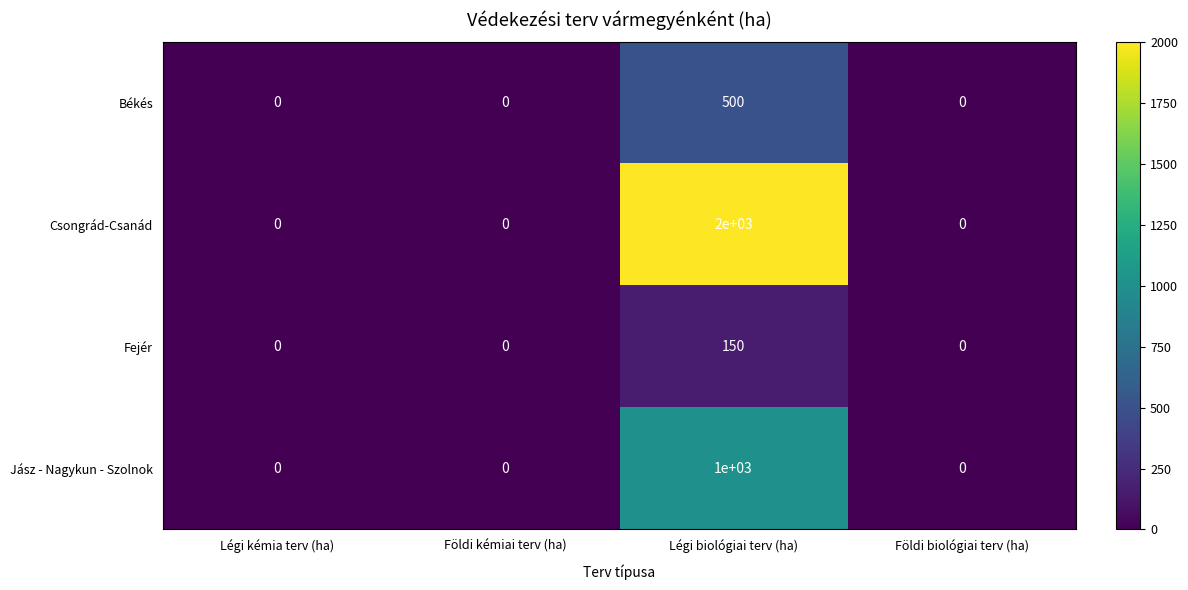

Rank the series by their maximum value, from lowest to highest.

Fejér, Békés, Jász - Nagykun - Szolnok, Csongrád-Csanád